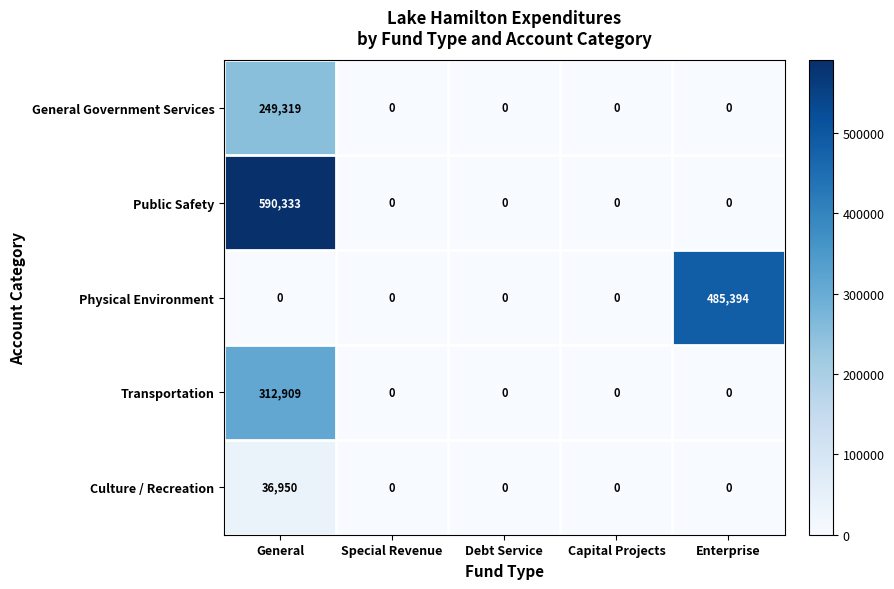

What is the approximate value of Public Safety at General?

590333